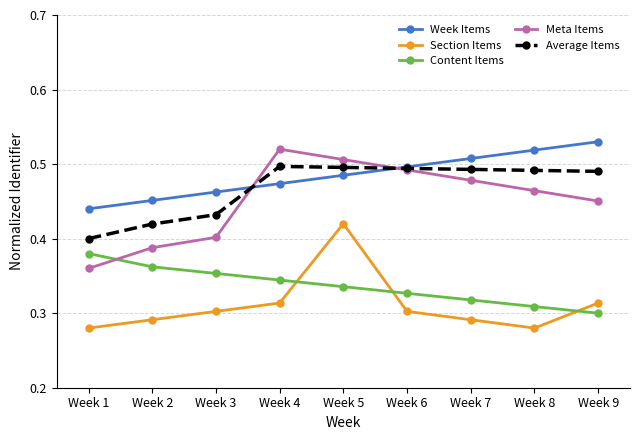

Which series ends up on top after the final intersection of Average Items and Week Items?

Week Items